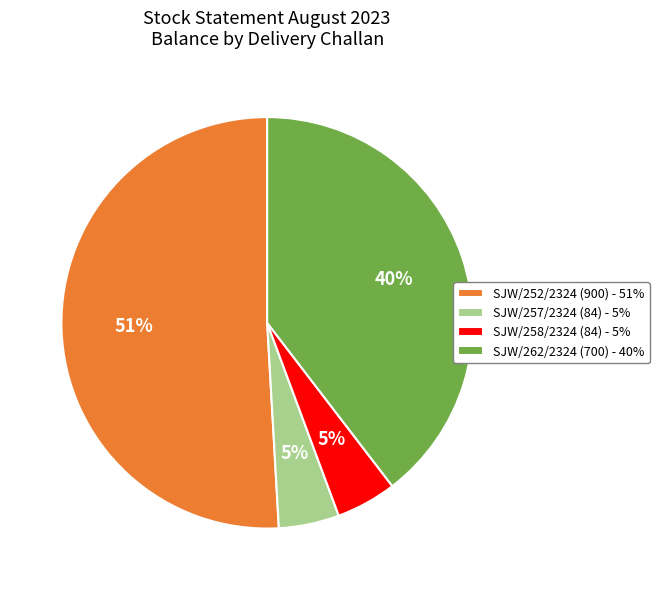

Between SJW/257/2324 (84) - 5% and SJW/252/2324 (900) - 51%, which is larger?

SJW/252/2324 (900) - 51%